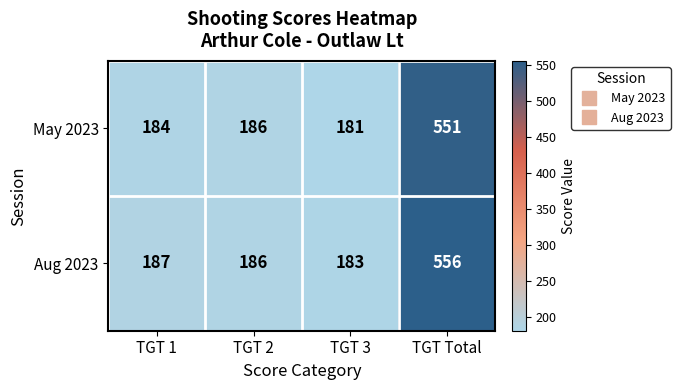

At which category is the sum across all series the highest?

TGT Total